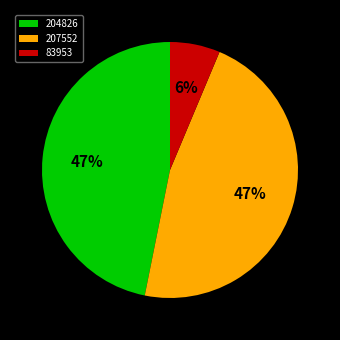

Count the number of slices in the pie.

3